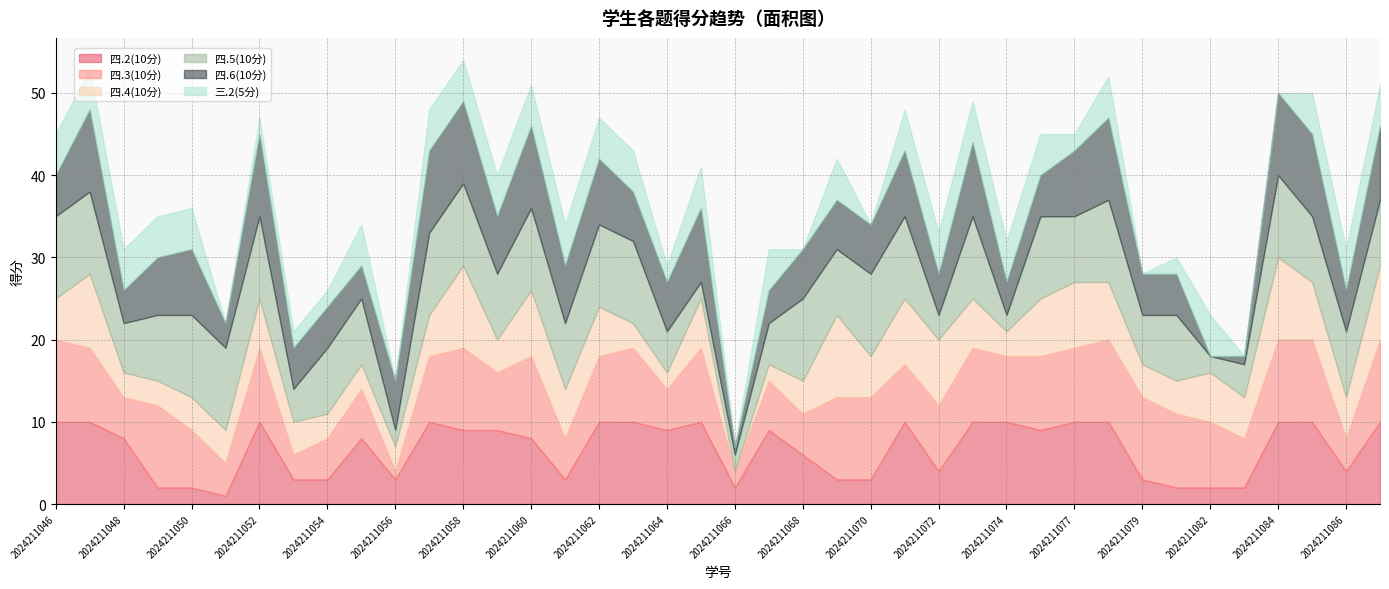

Reading right to left, transcribe all the data shown in this chart.

四.2(10分): 2024211087=10	2024211086=4	2024211085=10	2024211084=10	2024211083=2	2024211082=2	2024211080=2	2024211079=3	2024211078=10	2024211077=10	2024211076=9	2024211074=10	2024211073=10	2024211072=4	2024211071=10	2024211070=3	2024211069=3	2024211068=6	2024211067=9	2024211066=2	2024211065=10	2024211064=9	2024211063=10	2024211062=10	2024211061=3	2024211060=8	2024211059=9	2024211058=9	2024211057=10	2024211056=3	2024211055=8	2024211054=3	2024211053=3	2024211052=10	2024211051=1	2024211050=2	2024211049=2	2024211048=8	2024211047=10	2024211046=10
四.3(10分): 2024211087=10	2024211086=4	2024211085=10	2024211084=10	2024211083=6	2024211082=8	2024211080=9	2024211079=10	2024211078=10	2024211077=9	2024211076=9	2024211074=8	2024211073=9	2024211072=8	2024211071=7	2024211070=10	2024211069=10	2024211068=5	2024211067=6	2024211066=2	2024211065=9	2024211064=5	2024211063=9	2024211062=8	2024211061=5	2024211060=10	2024211059=7	2024211058=10	2024211057=8	2024211056=1	2024211055=6	2024211054=5	2024211053=3	2024211052=9	2024211051=4	2024211050=7	2024211049=10	2024211048=5	2024211047=9	2024211046=10
四.4(10分): 2024211087=9	2024211086=5	2024211085=7	2024211084=10	2024211083=5	2024211082=6	2024211080=4	2024211079=4	2024211078=7	2024211077=8	2024211076=7	2024211074=3	2024211073=6	2024211072=8	2024211071=8	2024211070=5	2024211069=10	2024211068=4	2024211067=2	2024211066=0	2024211065=6	2024211064=2	2024211063=3	2024211062=6	2024211061=6	2024211060=8	2024211059=4	2024211058=10	2024211057=5	2024211056=3	2024211055=3	2024211054=3	2024211053=4	2024211052=6	2024211051=4	2024211050=4	2024211049=3	2024211048=3	2024211047=9	2024211046=5
四.5(10分): 2024211087=8	2024211086=8	2024211085=8	2024211084=10	2024211083=4	2024211082=2	2024211080=8	2024211079=6	2024211078=10	2024211077=8	2024211076=10	2024211074=2	2024211073=10	2024211072=3	2024211071=10	2024211070=10	2024211069=8	2024211068=10	2024211067=5	2024211066=2	2024211065=2	2024211064=5	2024211063=10	2024211062=10	2024211061=8	2024211060=10	2024211059=8	2024211058=10	2024211057=10	2024211056=2	2024211055=8	2024211054=8	2024211053=4	2024211052=10	2024211051=10	2024211050=10	2024211049=8	2024211048=6	2024211047=10	2024211046=10
四.6(10分): 2024211087=9	2024211086=5	2024211085=10	2024211084=10	2024211083=1	2024211082=0	2024211080=5	2024211079=5	2024211078=10	2024211077=8	2024211076=5	2024211074=4	2024211073=9	2024211072=5	2024211071=8	2024211070=6	2024211069=6	2024211068=6	2024211067=4	2024211066=1	2024211065=9	2024211064=6	2024211063=6	2024211062=8	2024211061=7	2024211060=10	2024211059=7	2024211058=10	2024211057=10	2024211056=6	2024211055=4	2024211054=5	2024211053=5	2024211052=10	2024211051=3	2024211050=8	2024211049=7	2024211048=4	2024211047=10	2024211046=5
三.2(5分): 2024211087=5	2024211086=5	2024211085=5	2024211084=0	2024211083=0	2024211082=5	2024211080=2	2024211079=0	2024211078=5	2024211077=2	2024211076=5	2024211074=5	2024211073=5	2024211072=5	2024211071=5	2024211070=0	2024211069=5	2024211068=0	2024211067=5	2024211066=0	2024211065=5	2024211064=2	2024211063=5	2024211062=5	2024211061=5	2024211060=5	2024211059=5	2024211058=5	2024211057=5	2024211056=0	2024211055=5	2024211054=2	2024211053=2	2024211052=2	2024211051=0	2024211050=5	2024211049=5	2024211048=5	2024211047=5	2024211046=5